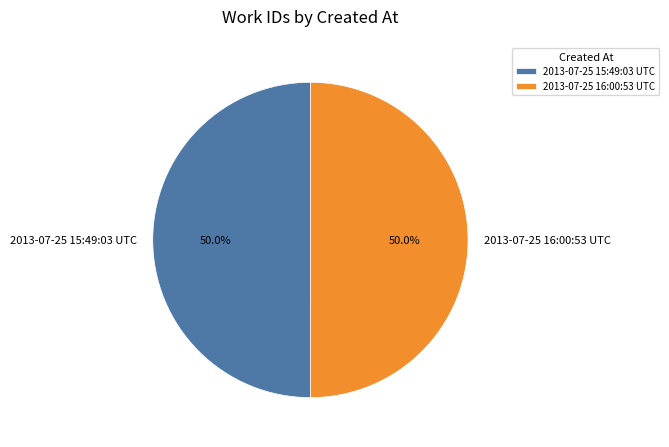

What is the ratio of the value at 2013-07-25 16:00:53 UTC to the value at 2013-07-25 15:49:03 UTC?

1.0